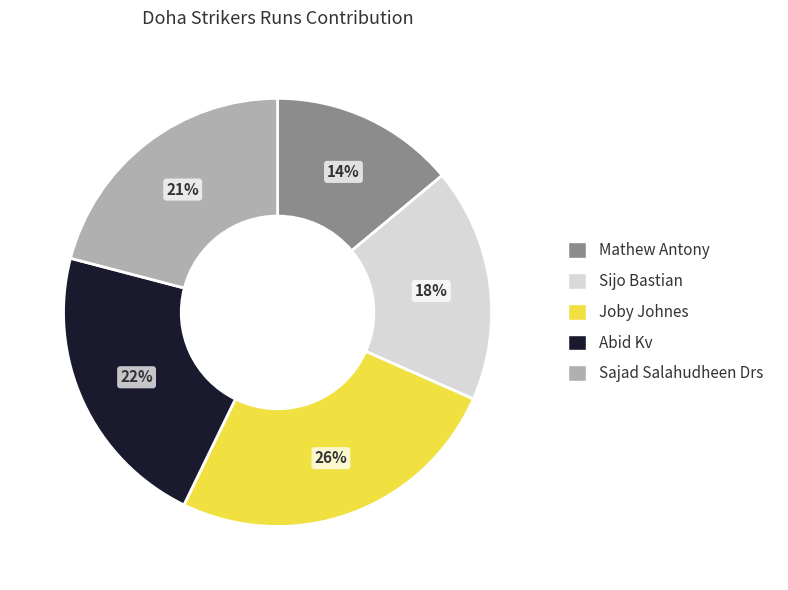

Do Mathew Antony and Sajad Salahudheen Drs together represent more than half of the pie?

No